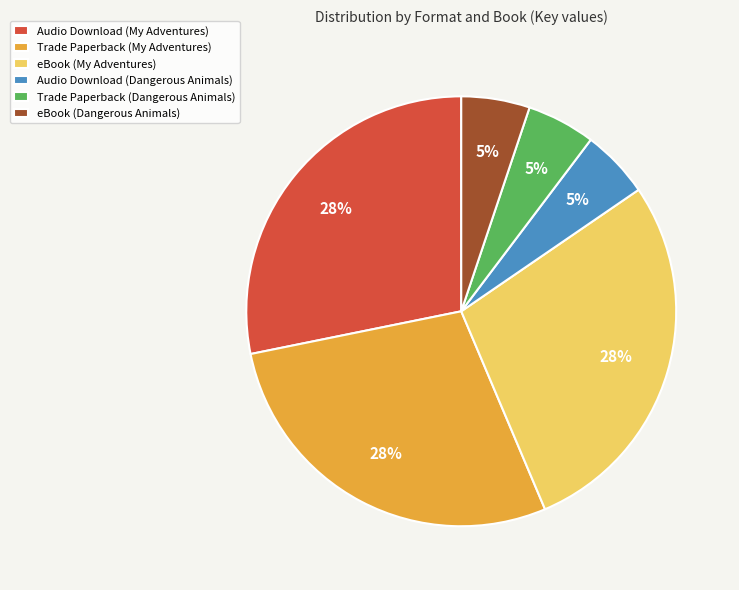

Approximately how many times larger is the value at Trade Paperback (Dangerous Animals) compared to eBook (Dangerous Animals)?

1.0